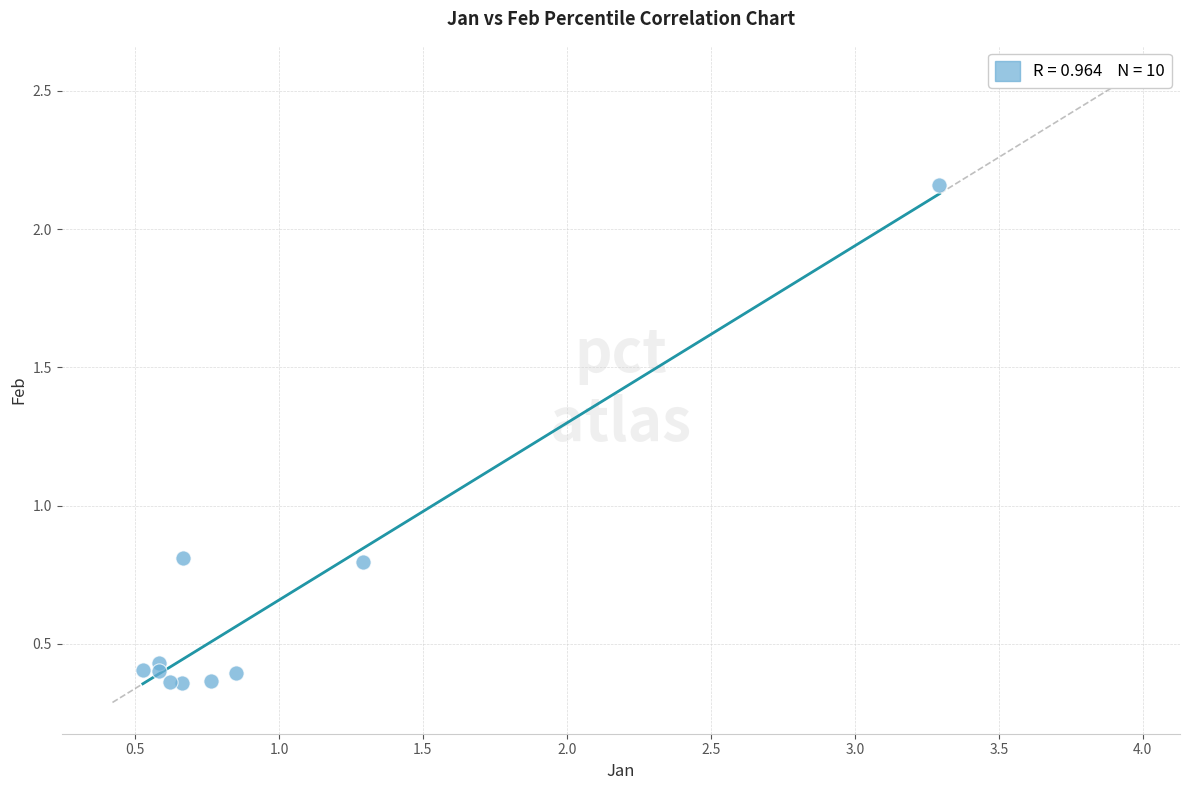

What is the average Y value?

0.6